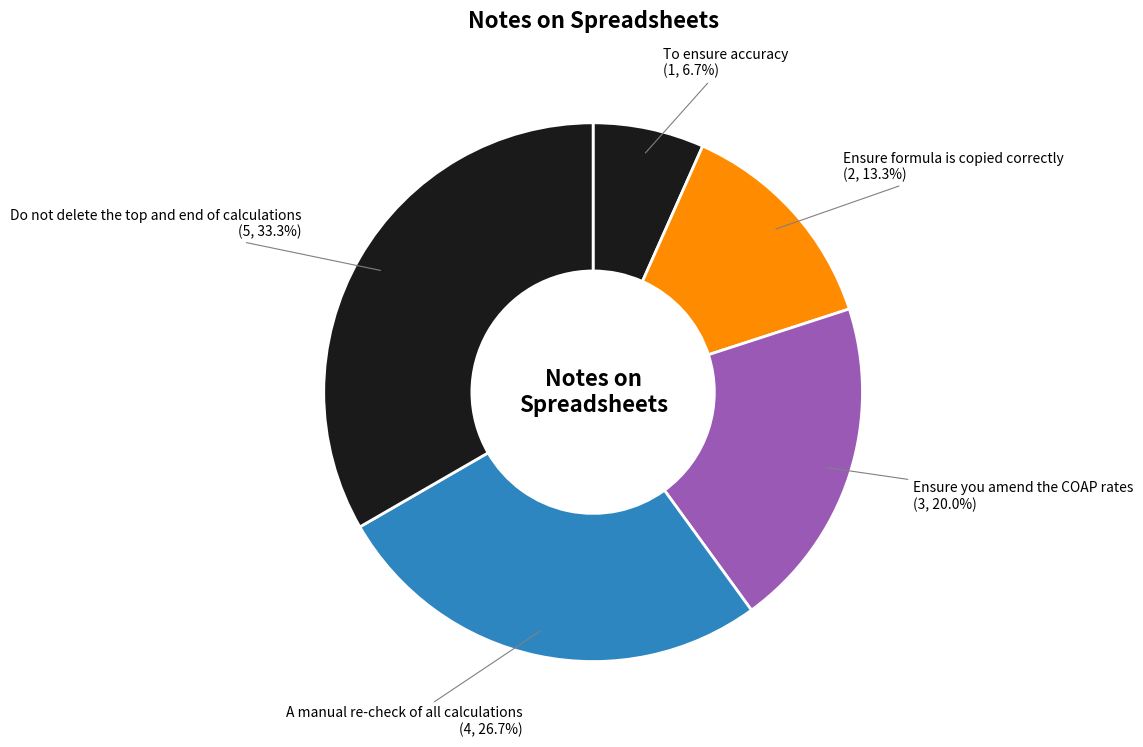

Does To ensure accuracy account for over 50% of the chart?

No